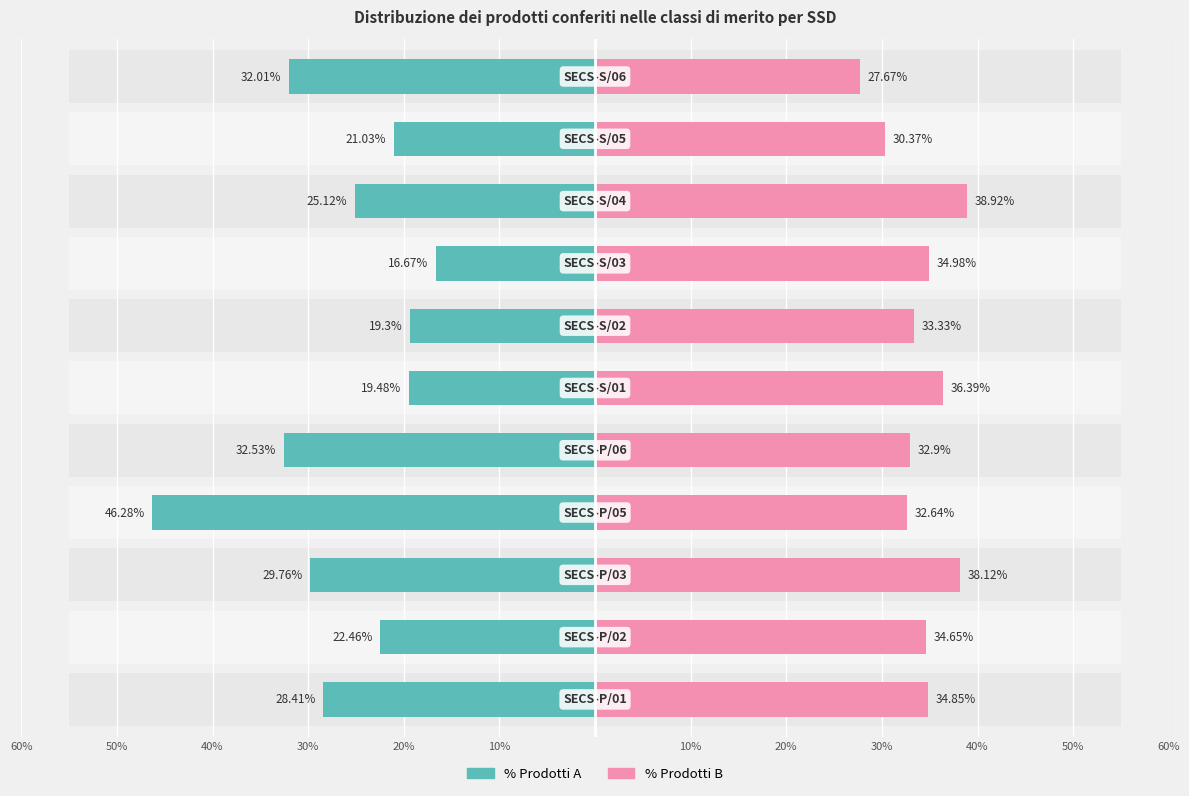

How many data points in % Prodotti B are above 34?

6